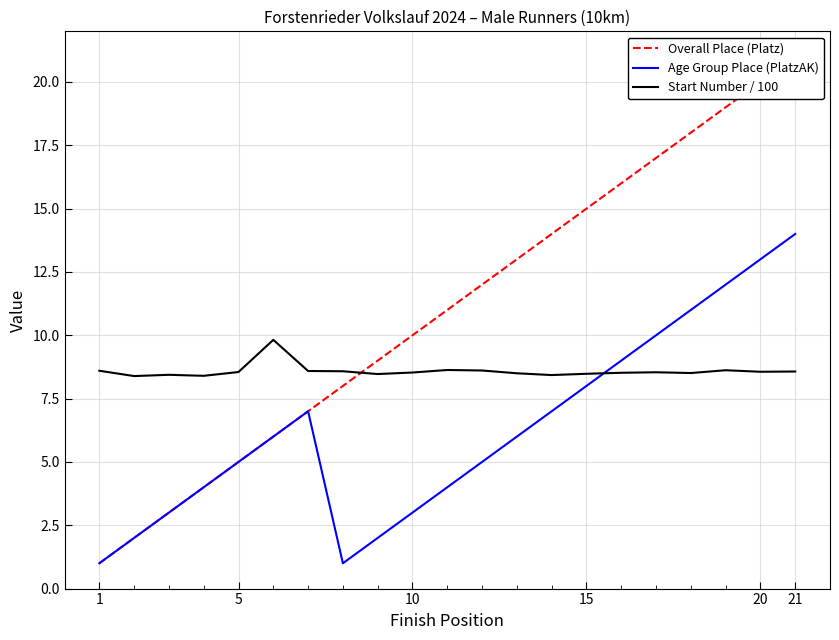

Reading left to right, list all the values displayed in this chart.

Overall Place (Platz): 1.0	2.0	3.0	4.0	5.0	6.0	7.0	8.0	9.0	10.0	11.0	12.0	13.0	14.0	15.0	16.0	17.0	18.0	19.0	20.0	21.0
Age Group Place (PlatzAK): 1.0	2.0	3.0	4.0	5.0	6.0	7.0	1.0	2.0	3.0	4.0	5.0	6.0	7.0	8.0	9.0	10.0	11.0	12.0	13.0	14.0
Start Number / 100: 8.6	8.4	8.4	8.4	8.6	9.8	8.6	8.6	8.5	8.5	8.6	8.6	8.5	8.4	8.5	8.5	8.5	8.5	8.6	8.6	8.6